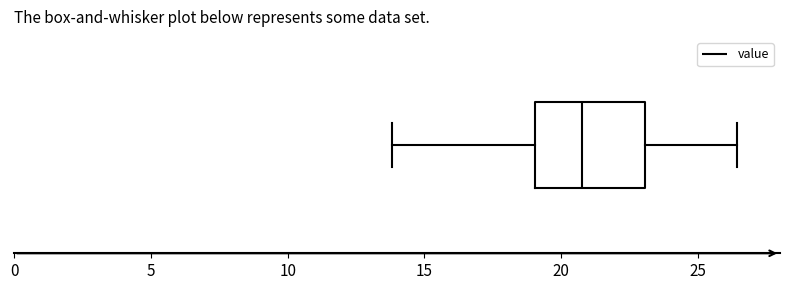

Read this box plot against the x-axis: the position of the median line, the range covered by the box, and the ends of both whiskers. The values are not printed on the chart, so give them approximately, as read against the axis.

median 21.0, box 19.0 to 23.0, whiskers 14.0 to 26.5